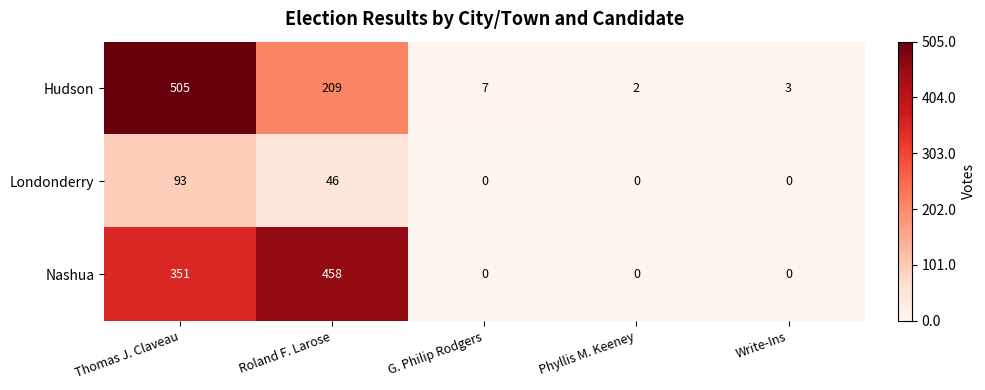

At Roland F. Larose, list the series in order from smallest to largest.

Londonderry, Hudson, Nashua